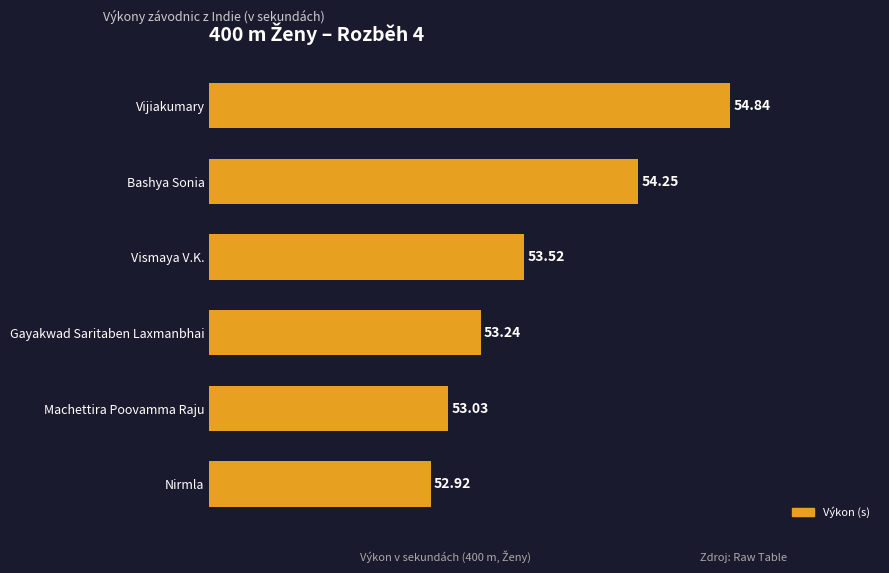

List the labels in order of value, smallest first.

Nirmla, Machettira Poovamma Raju, Gayakwad Saritaben Laxmanbhai, Vismaya V.K., Bashya Sonia, Vijiakumary